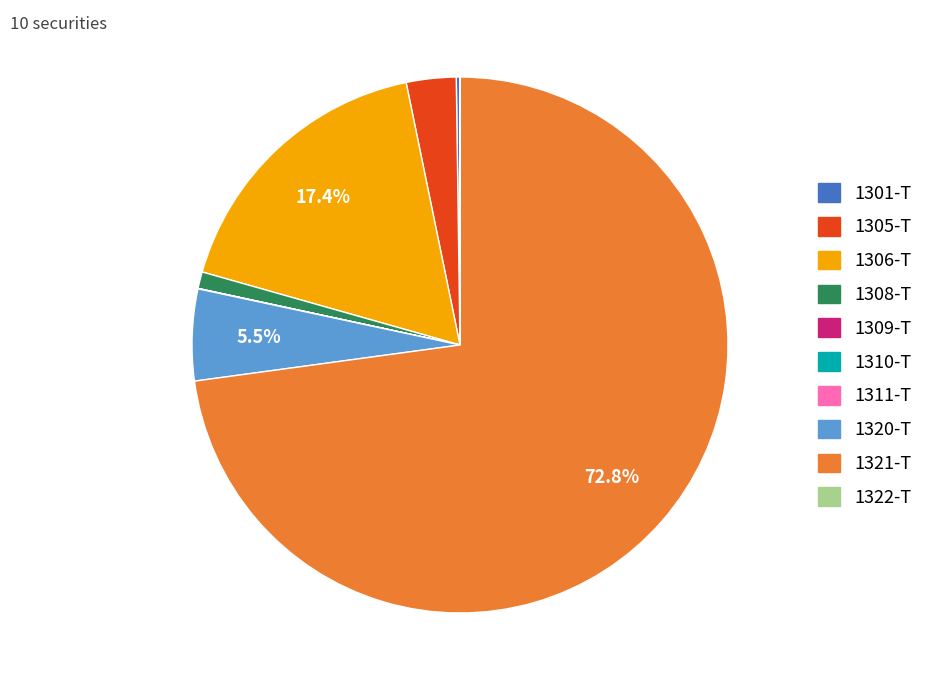

Is there any slice that represents more than half of the pie?

Yes